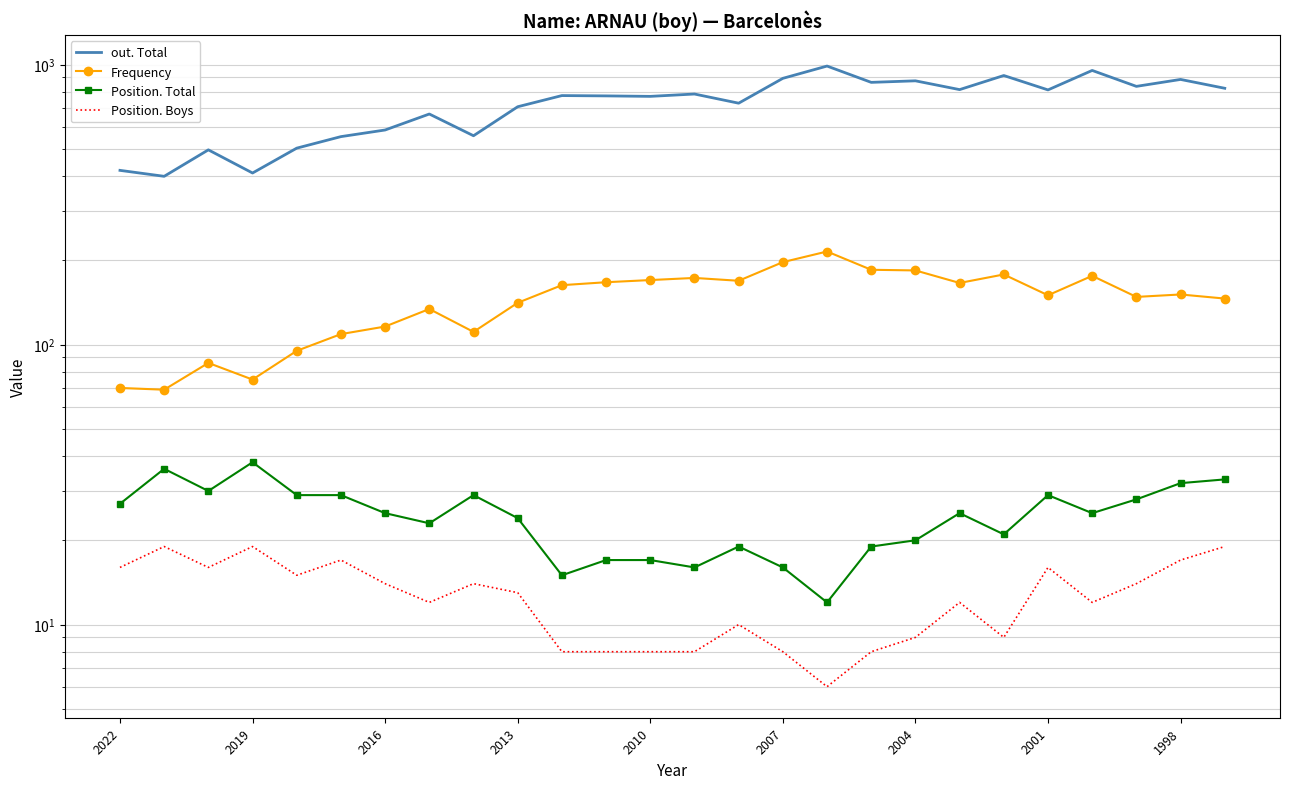

At how many categories does at least one series exceed 642?

18